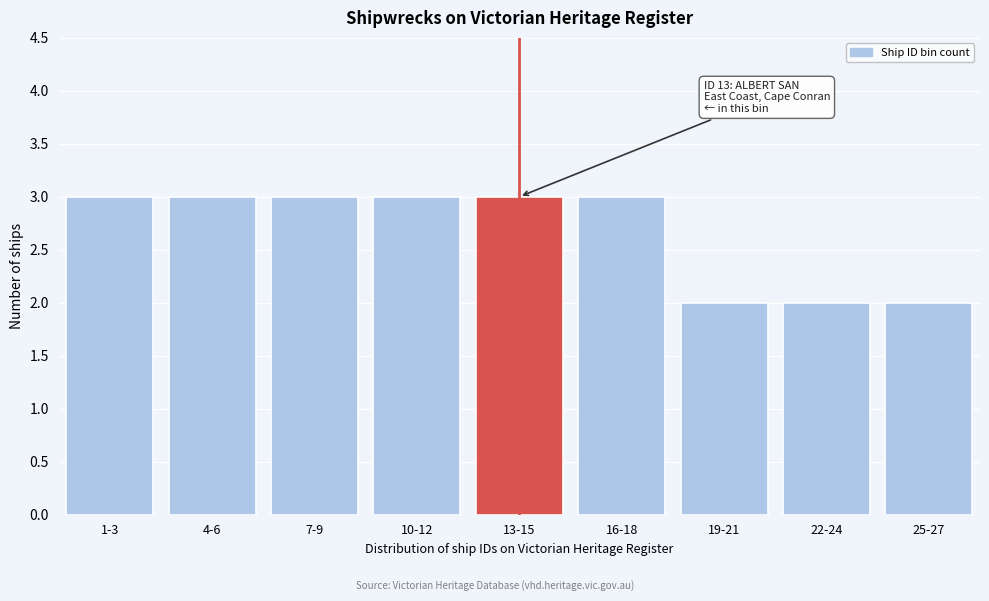

Reading right to left, transcribe all the data shown in this chart.

25-27=2	22-24=2	19-21=2	16-18=3	13-15=3	10-12=3	7-9=3	4-6=3	1-3=3